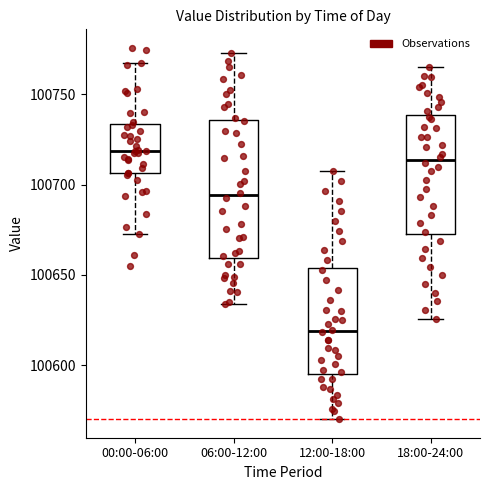

Reading left to right, read every box against the y-axis: the position of its median line, the range the box covers, and the ends of its whiskers. The values are not printed on the chart, so give them approximately, as read against the axis.

00:00-06:00: median 100720, box 100705 to 100735, whiskers 100670 to 100765
06:00-12:00: median 100695, box 100660 to 100735, whiskers 100635 to 100775
12:00-18:00: median 100620, box 100595 to 100655, whiskers 100570 to 100710
18:00-24:00: median 100715, box 100675 to 100740, whiskers 100625 to 100765